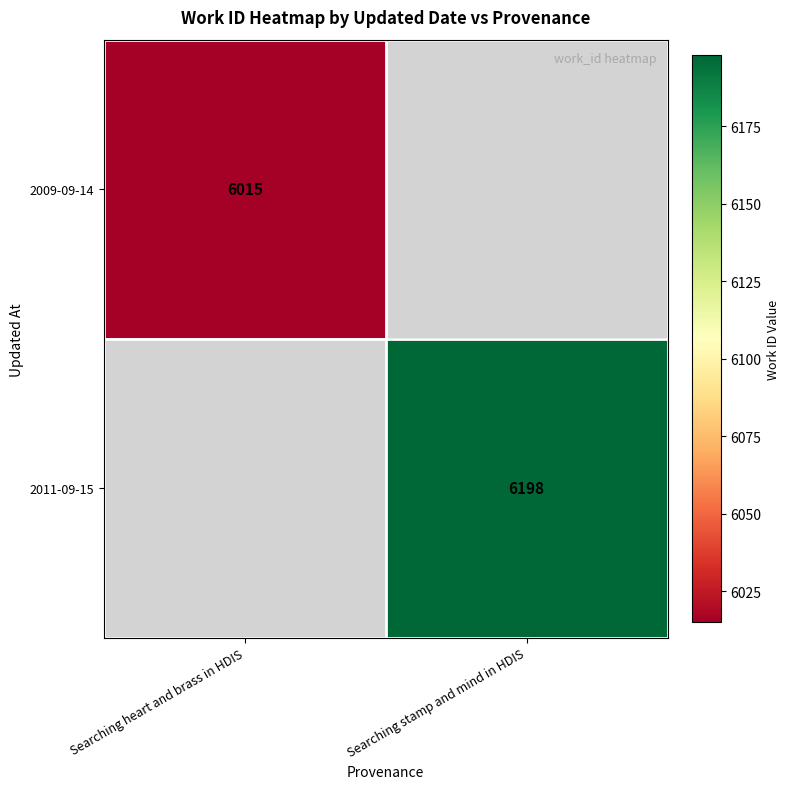

True or false: 2011-09-15 has a value of 2427 at Searching stamp and mind in HDIS.

False